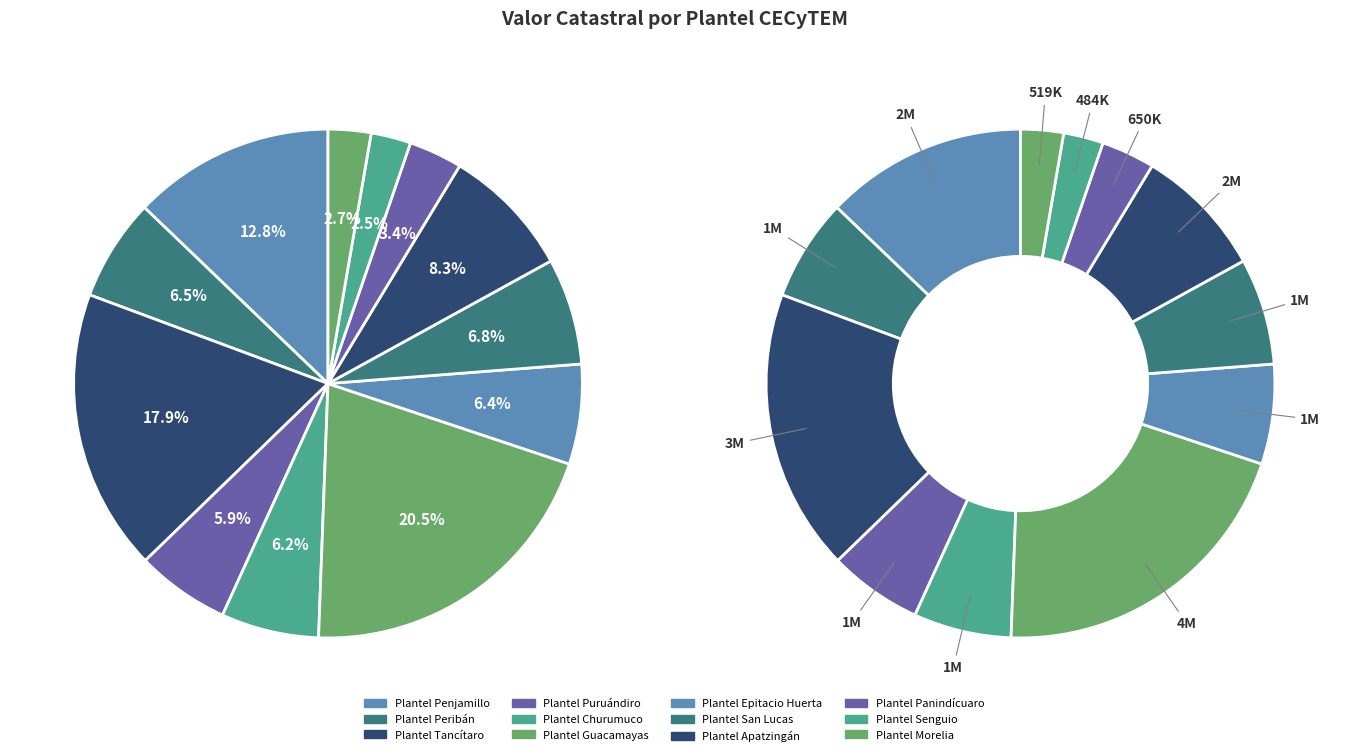

What is the change in value from Plantel Guacamayas to Plantel San Lucas?

-2614681.9